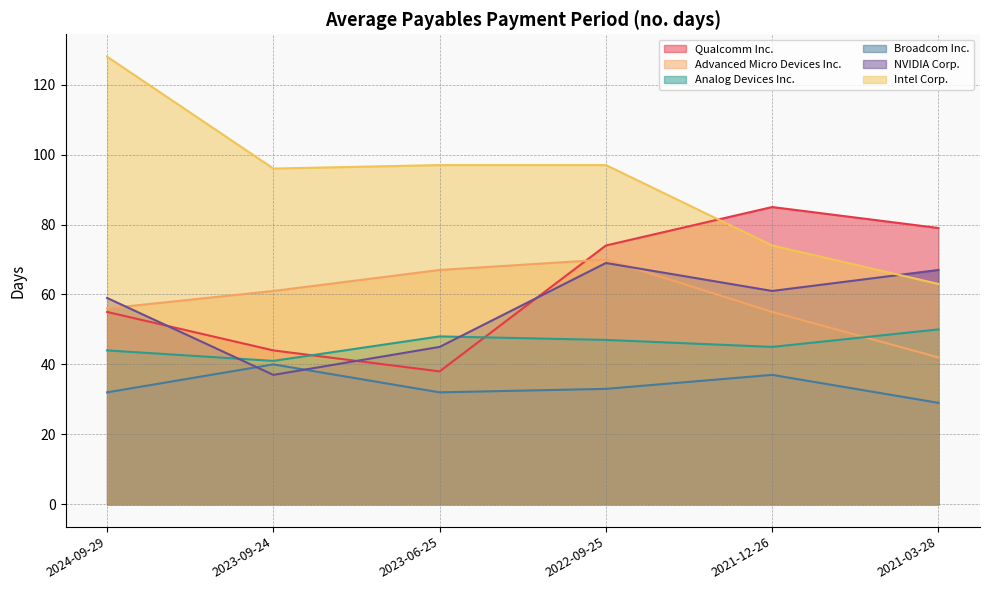

True or false: NVIDIA Corp. has a value of 82 at 2021-12-26.

False